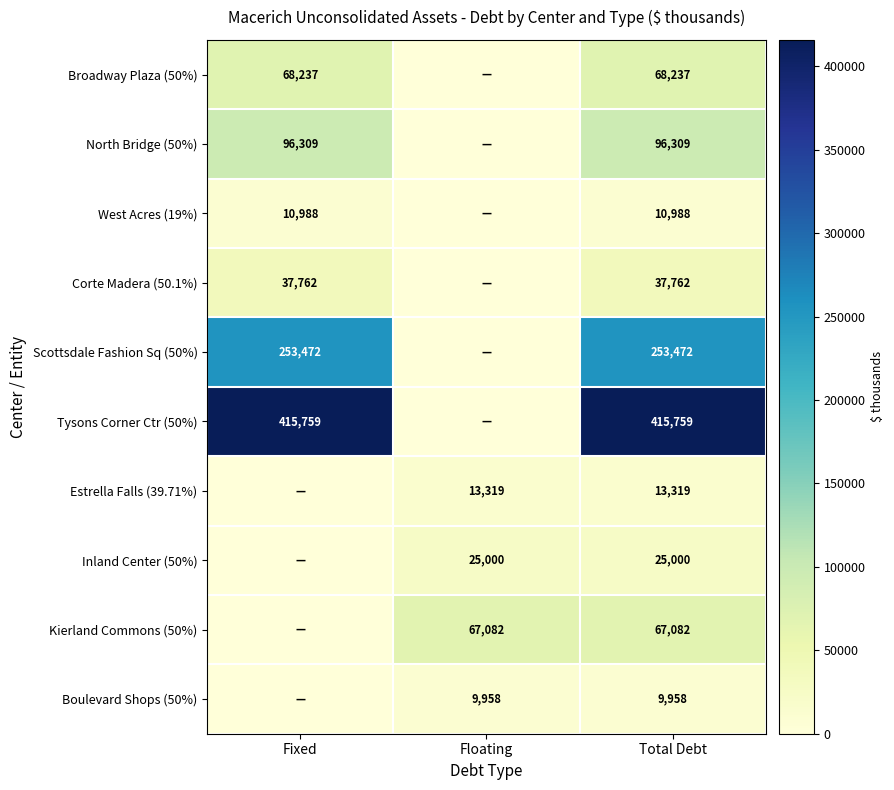

Is the value of Boulevard Shops (50%) at Floating greater than the value of Inland Center (50%) at Total Debt?

No